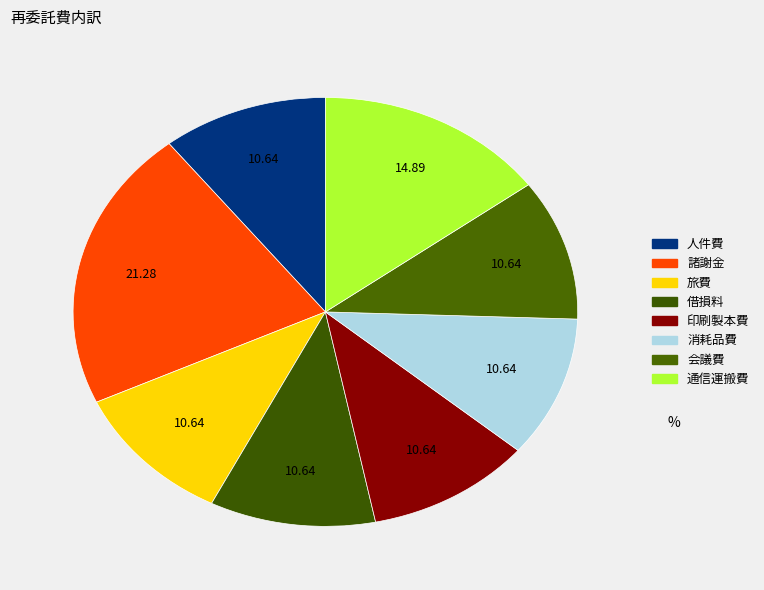

True or false: 諸謝金 accounts for 21% of the total.

True